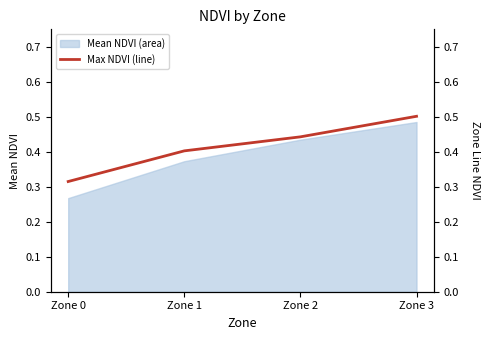

What value does the data have at Zone 3?

0.5